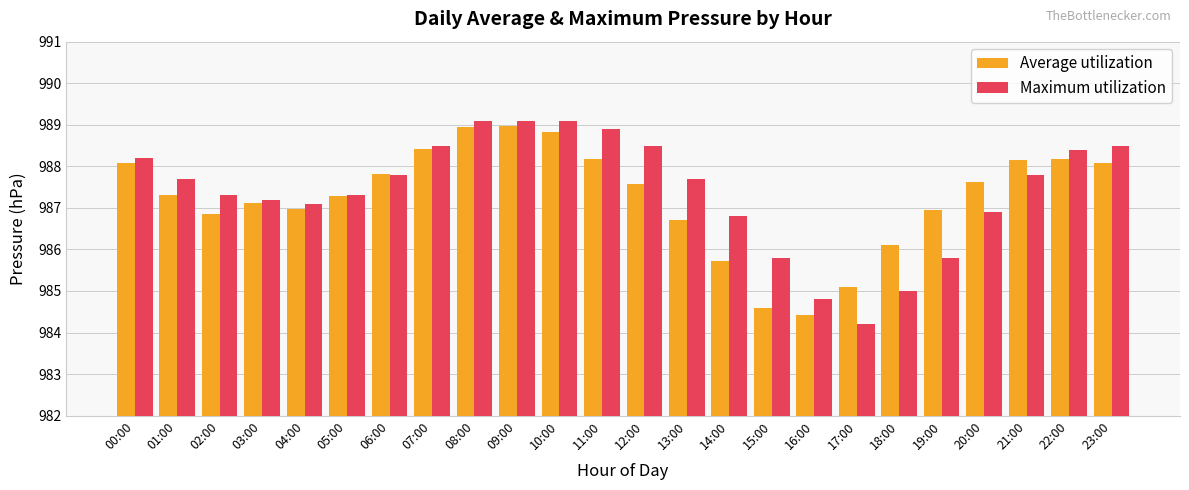

How many values in the Maximum utilization series exceed 987?

17